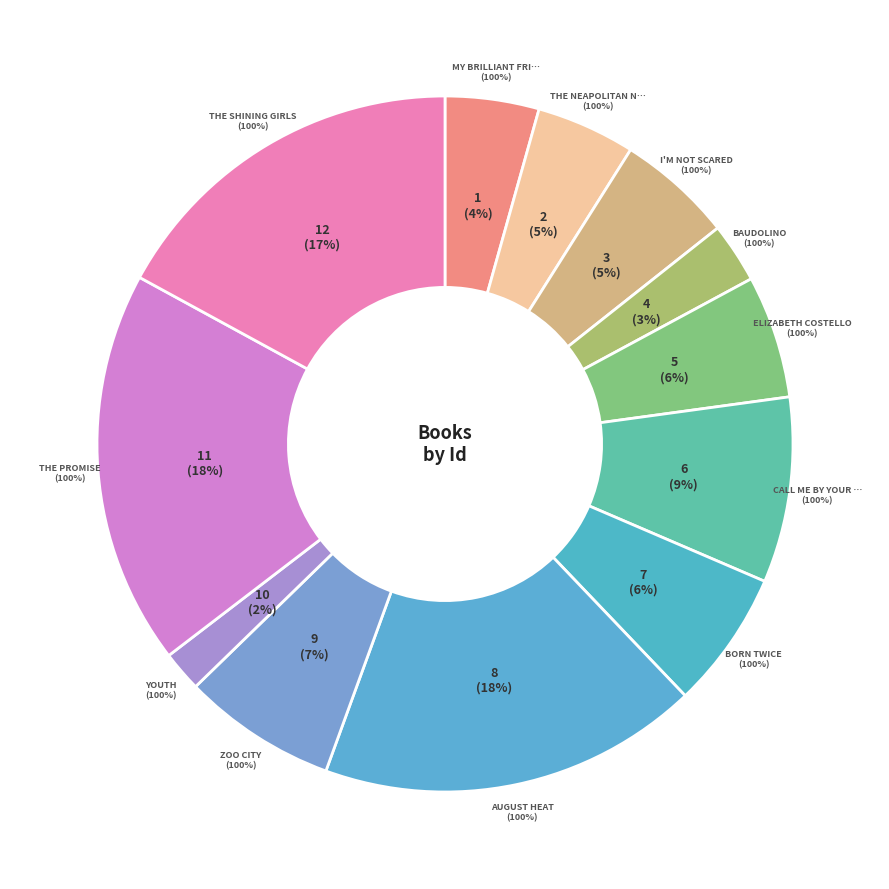

Does Youth represent more than half of the total?

No